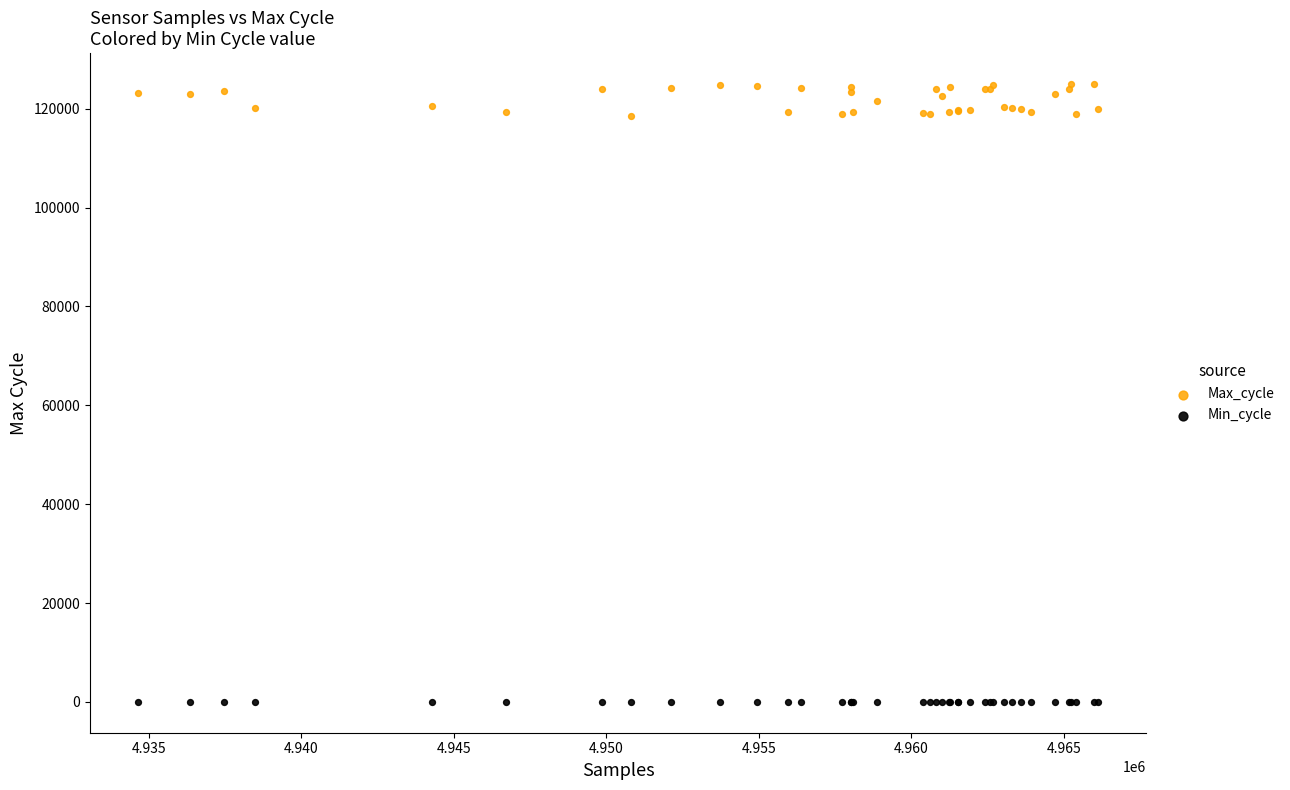

Which series reaches the maximum Y coordinate?

Max_cycle